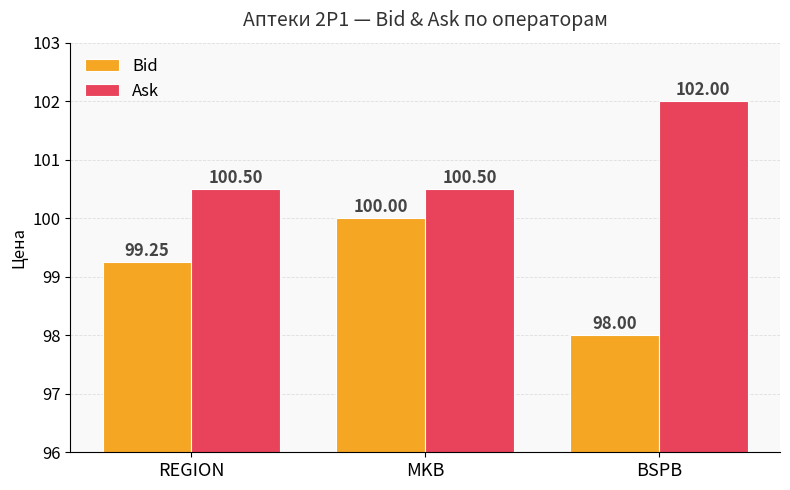

What is the label of the 2nd bar from the right?

MKB